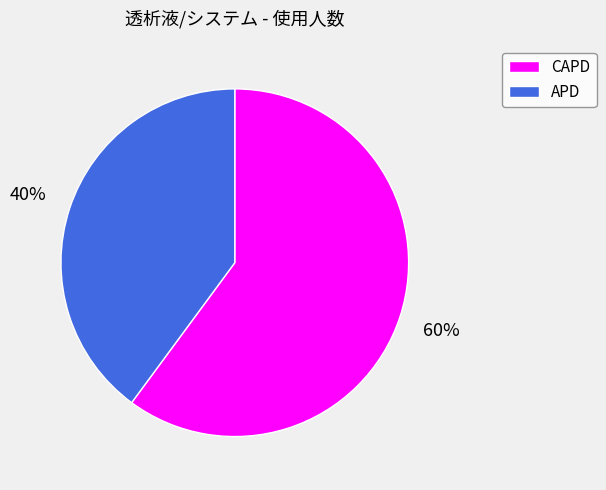

Is the sum of APD and CAPD greater than half?

Yes